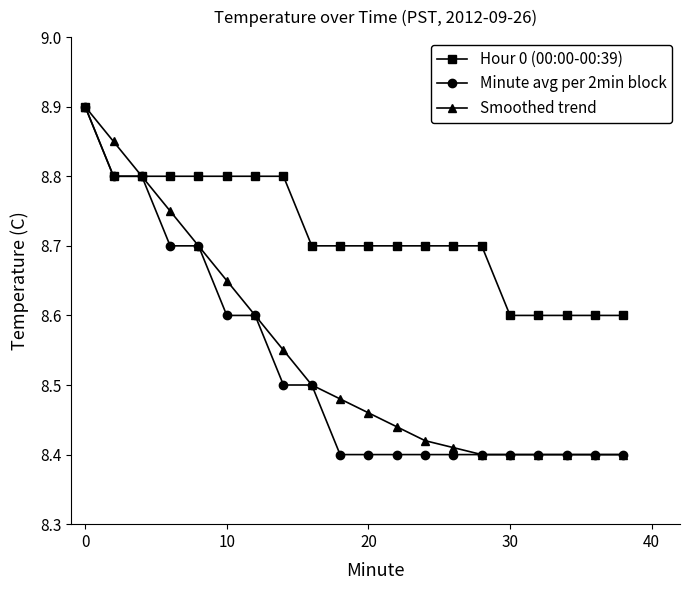

What is the highest value of the Hour 0 (00:00-00:39) series?

8.9